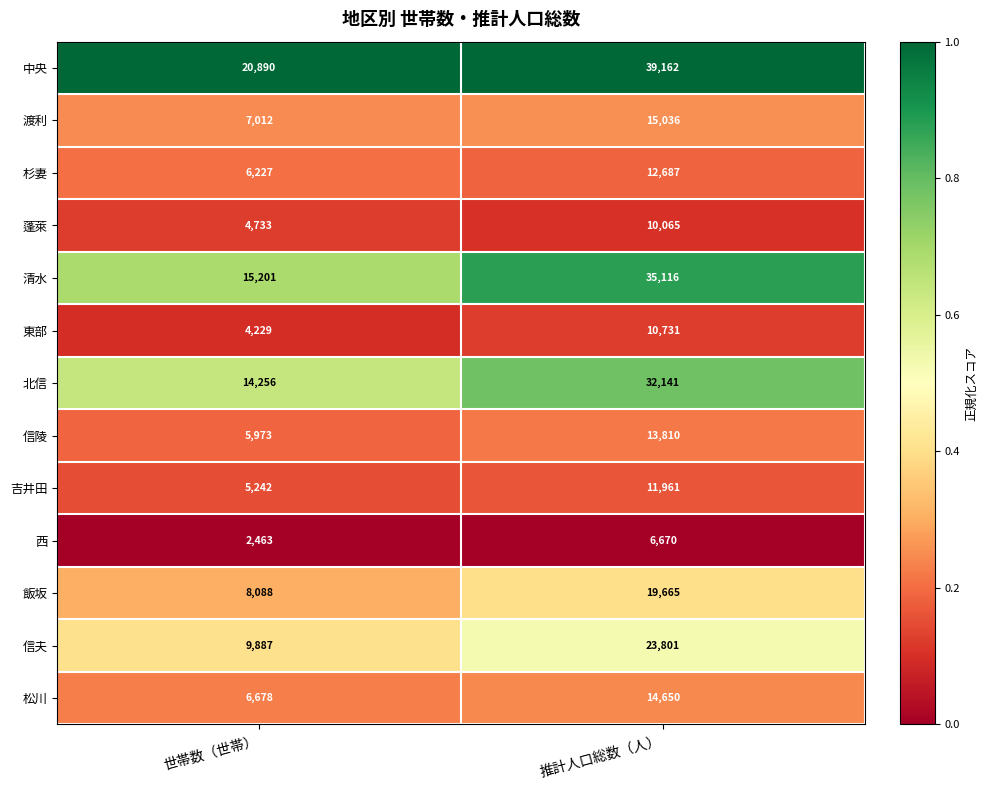

What is the greatest value displayed?

39162